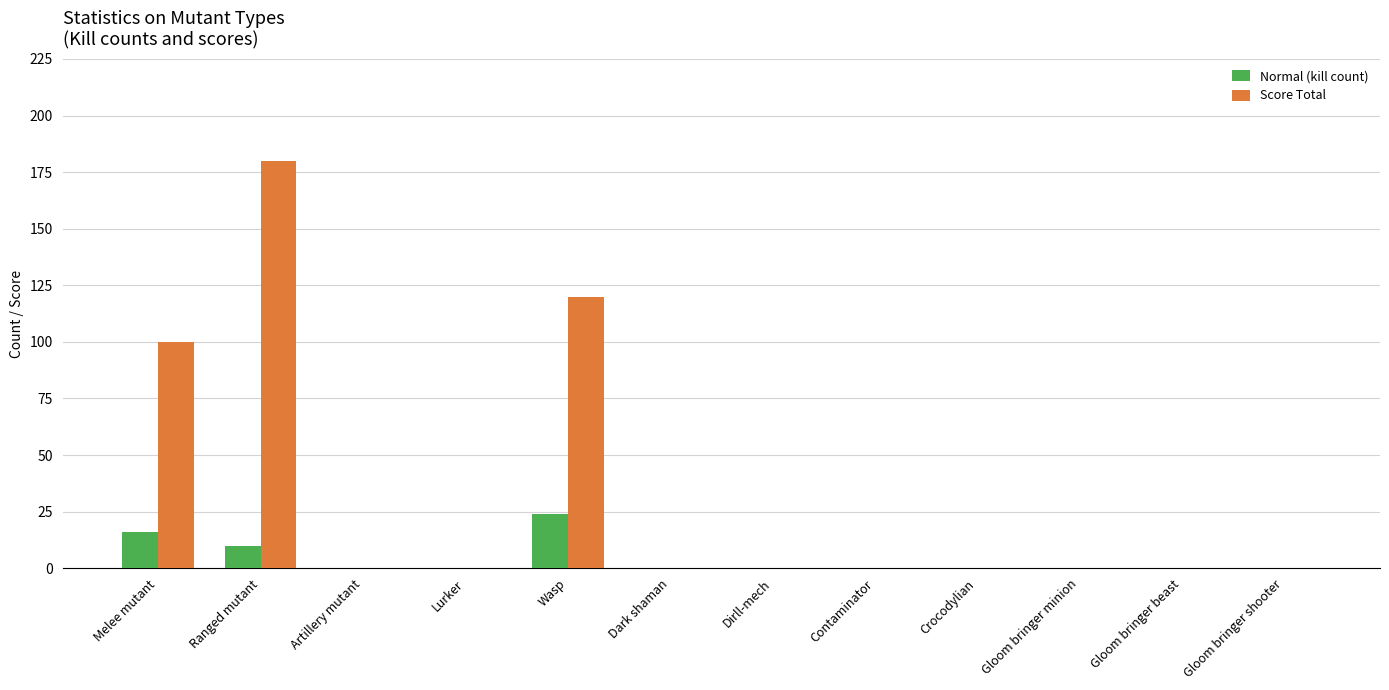

The Normal (kill count) series shows 15 at Dark shaman. True or false?

False